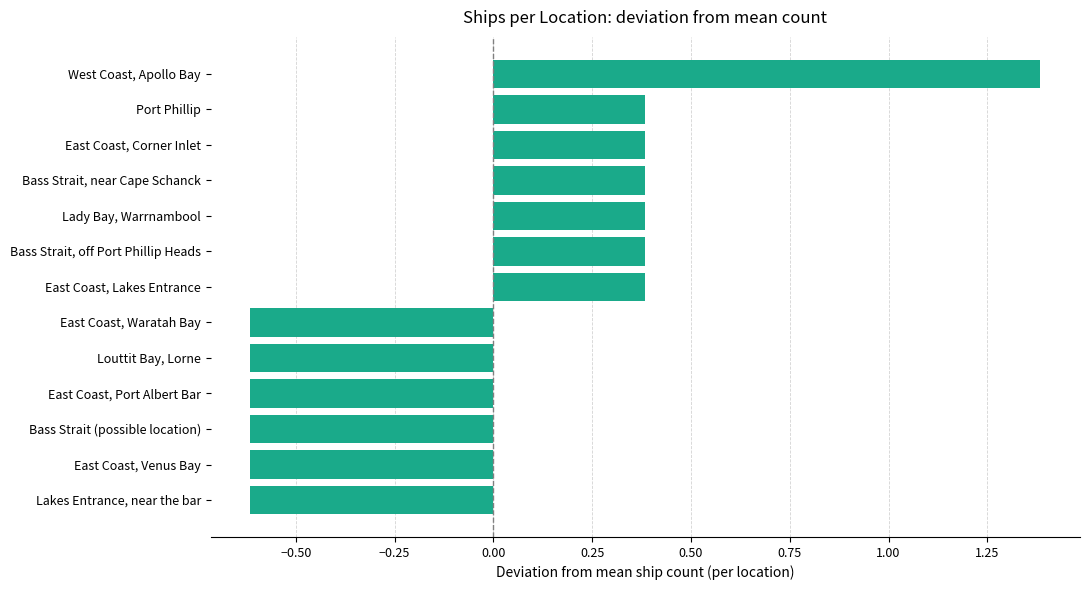

Are the bars grouped side by side (vs. stacked)?

No